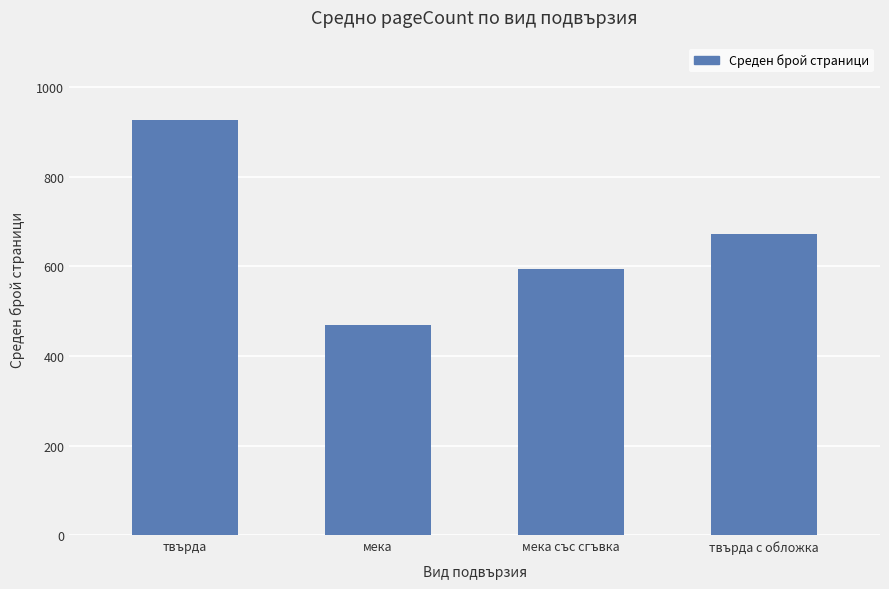

What position from the right is мека със сгъвка?

2